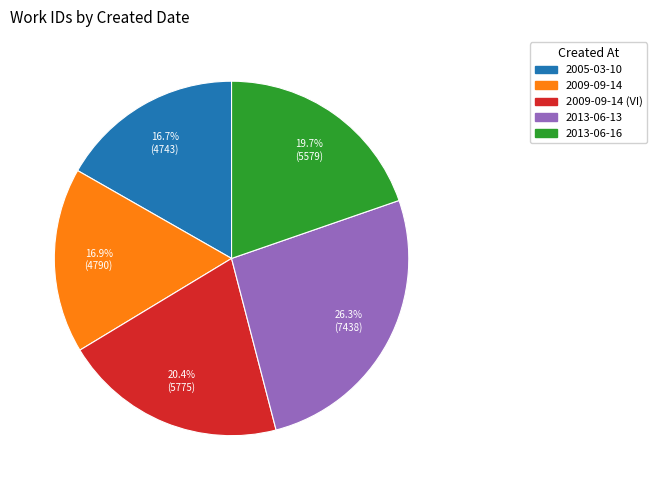

Is there a majority slice in this chart?

No